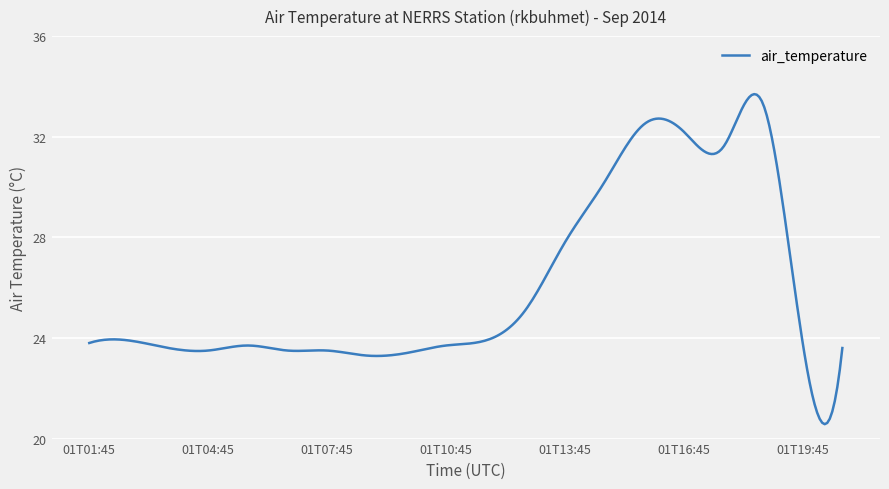

What is the greatest value displayed?

33.7